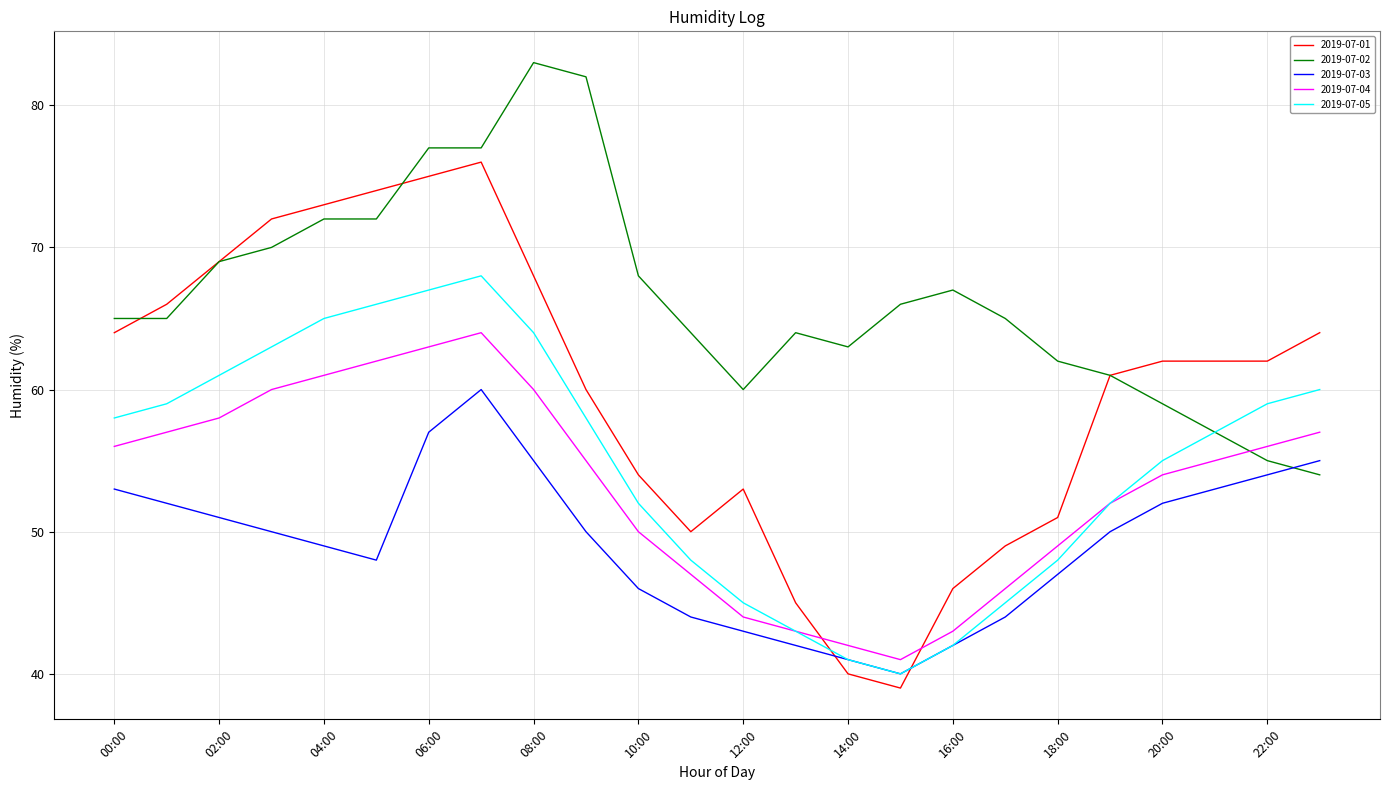

Rank the series by their maximum value, from lowest to highest.

2019-07-03, 2019-07-04, 2019-07-05, 2019-07-01, 2019-07-02